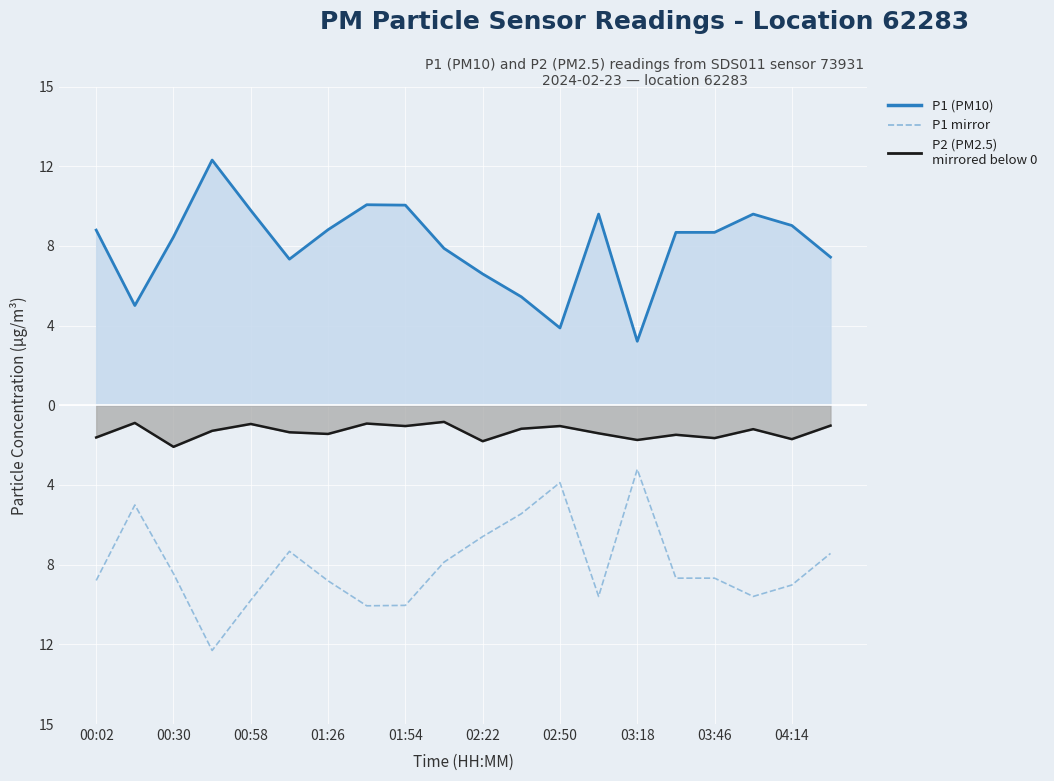

What is the average value of the P2 (PM2.5) line series?

-1.3